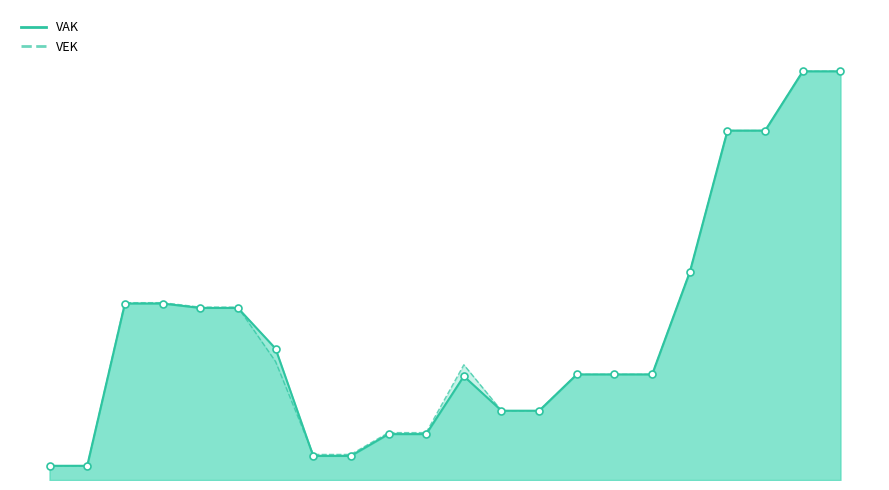

Which series contains the lowest Y value?

VAK